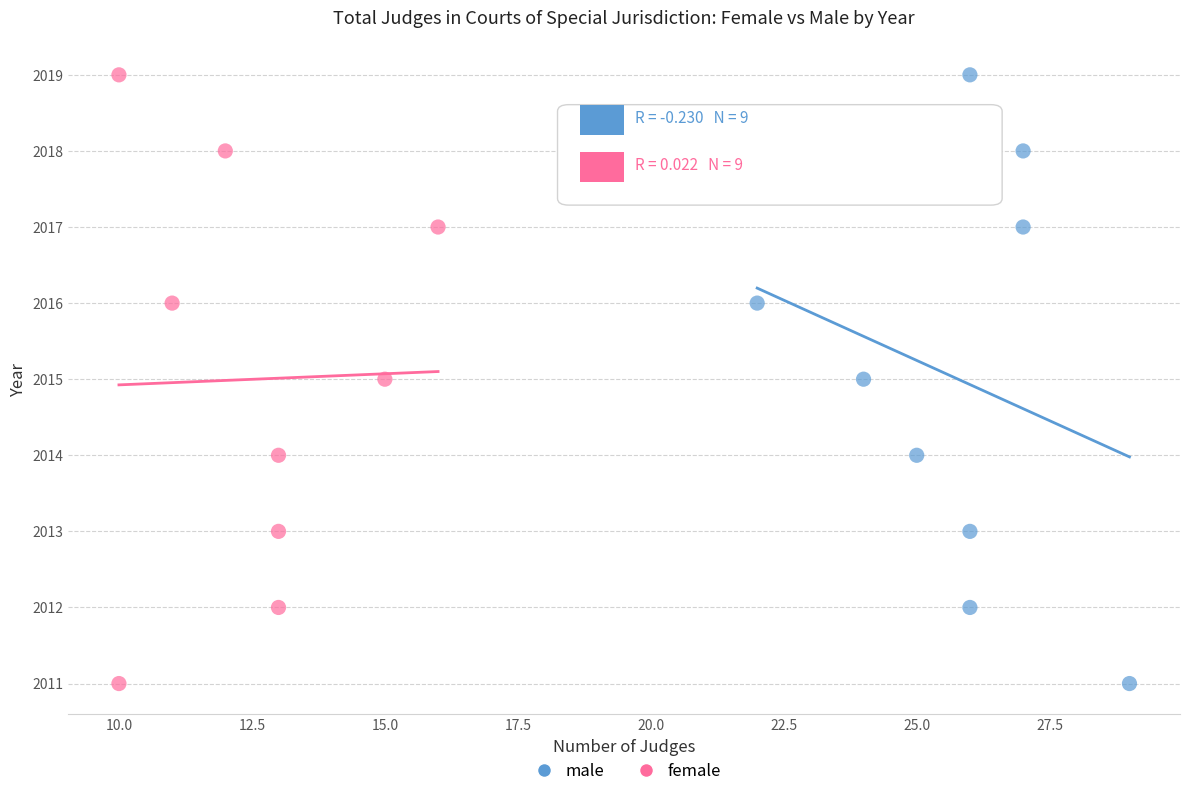

What are all the series names shown in the legend?

male, female